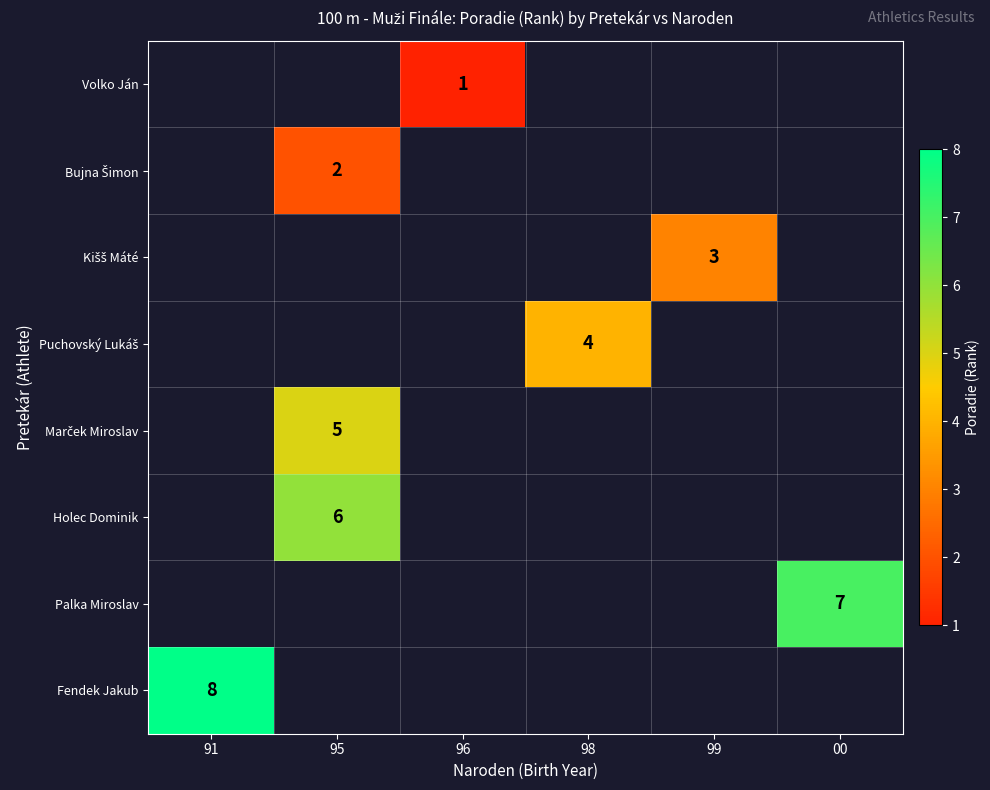

Which label corresponds to the largest value in the chart?

91